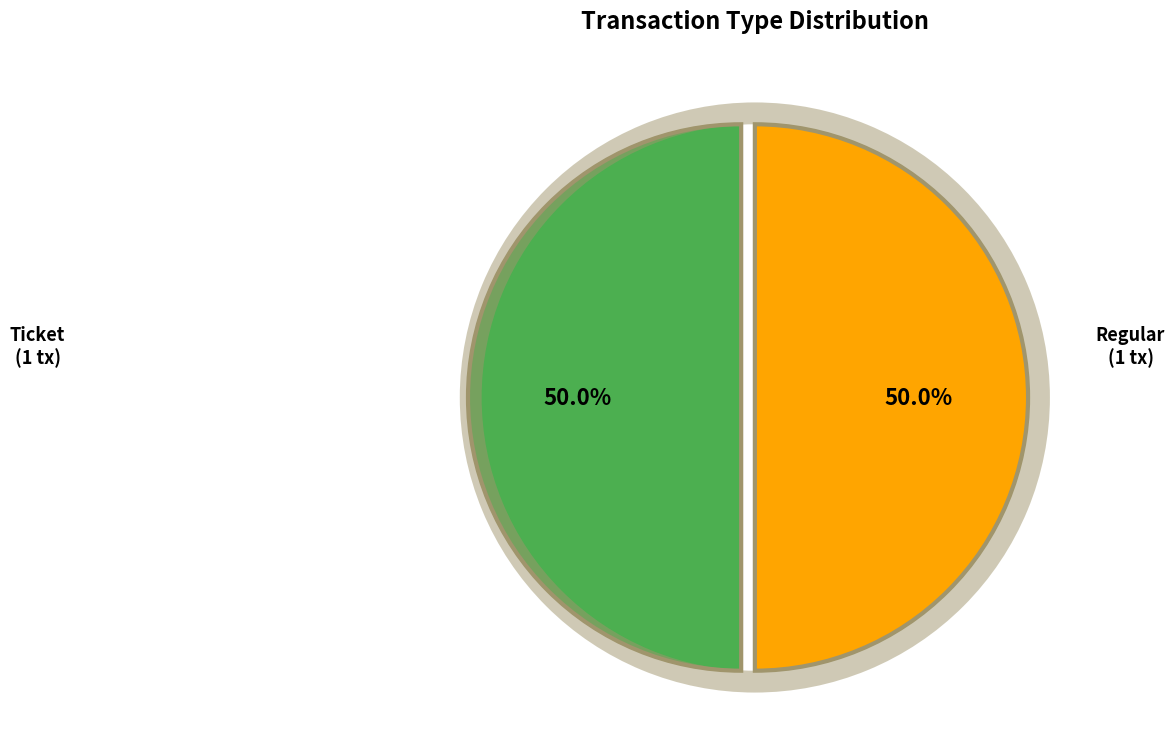

Combined, do Regular (io_index=5) and Ticket (io_index=0) account for over 50%?

Yes